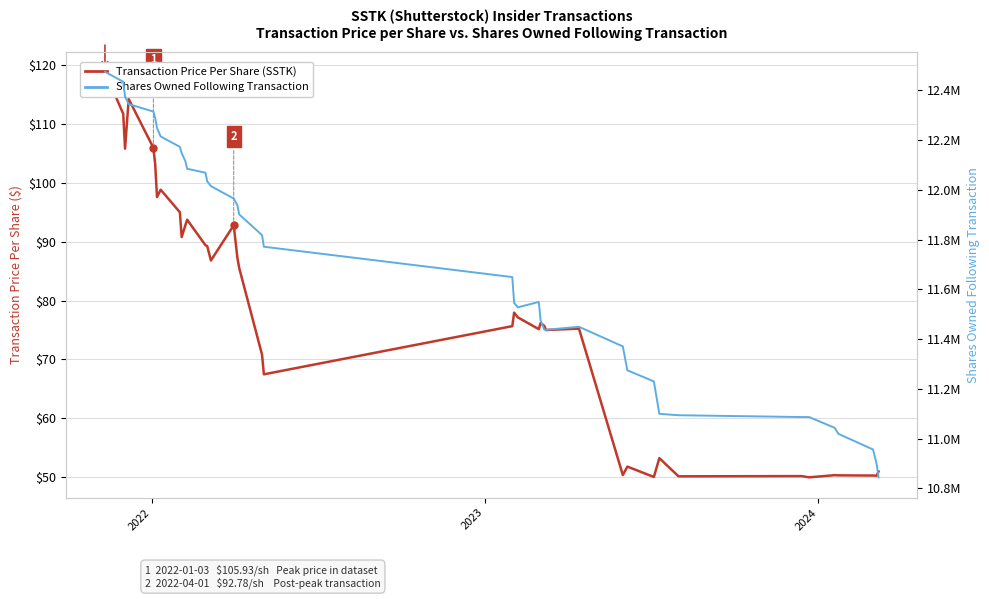

What is the difference between the second highest and minimum values in the Transaction Price Per Share (SSTK) series?

64.2